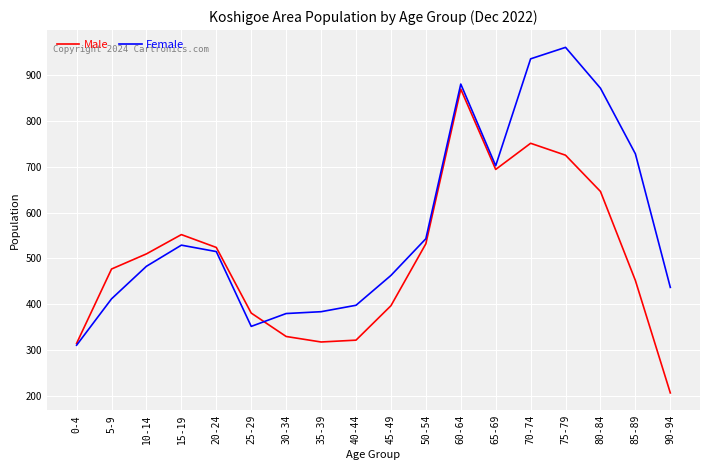

Rank the series by their average value, from lowest to highest.

Male, Female